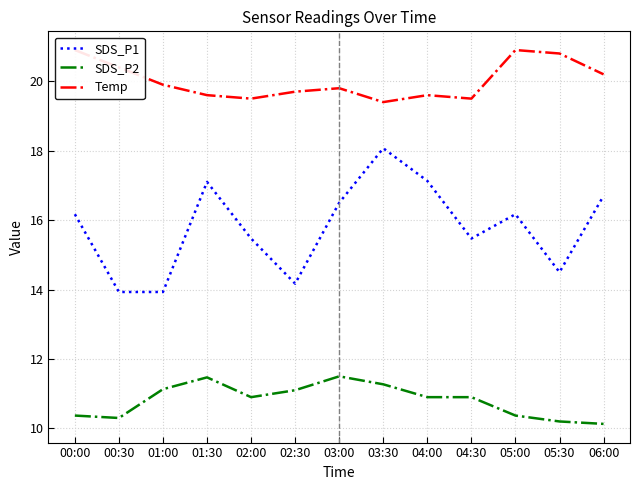

Reading left to right, list all the values displayed in this chart.

SDS_P1: 16.2	13.9	13.9	17.1	15.5	14.2	16.5	18.1	17.1	15.5	16.2	14.5	16.7
SDS_P2: 10.4	10.3	11.1	11.5	10.9	11.1	11.5	11.3	10.9	10.9	10.4	10.2	10.1
Temp: 20.9	20.4	19.9	19.6	19.5	19.7	19.8	19.4	19.6	19.5	20.9	20.8	20.2